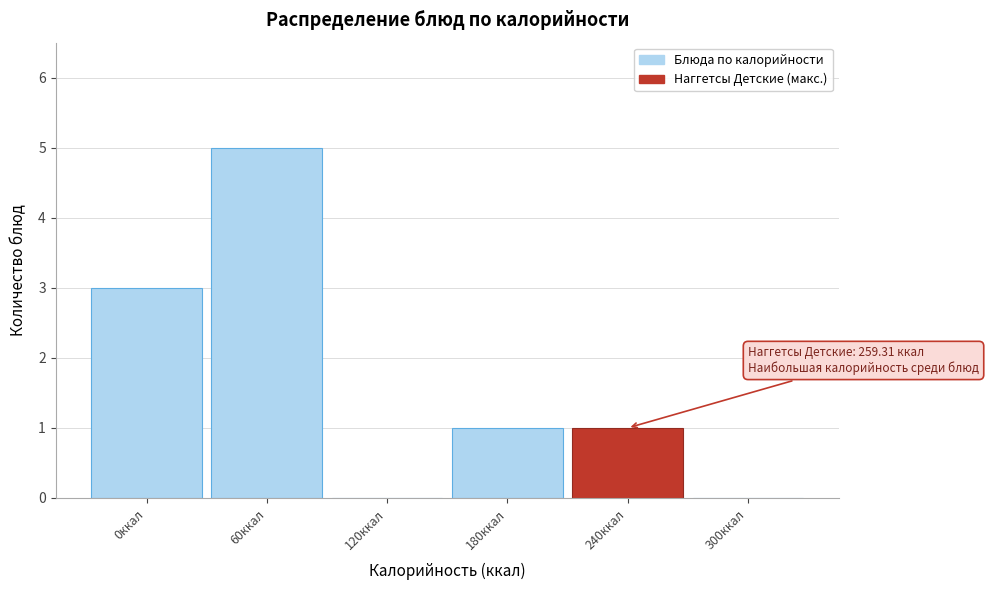

Reading right to left, what are all the values shown in this chart?

300ккал=0	240ккал=1	180ккал=1	120ккал=0	60ккал=5	0ккал=3